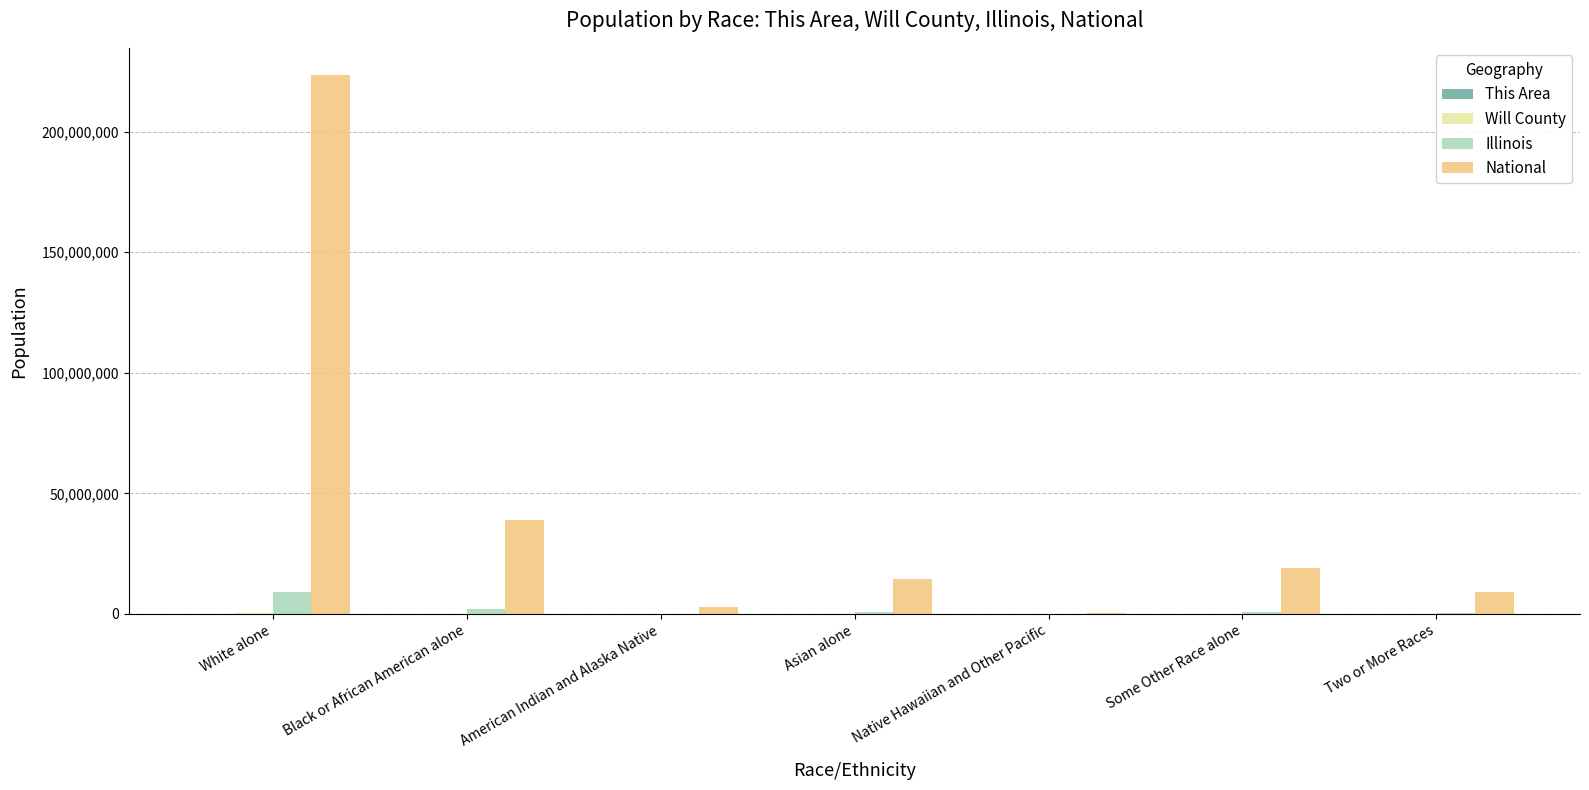

At which category is the sum across all series the highest?

White alone